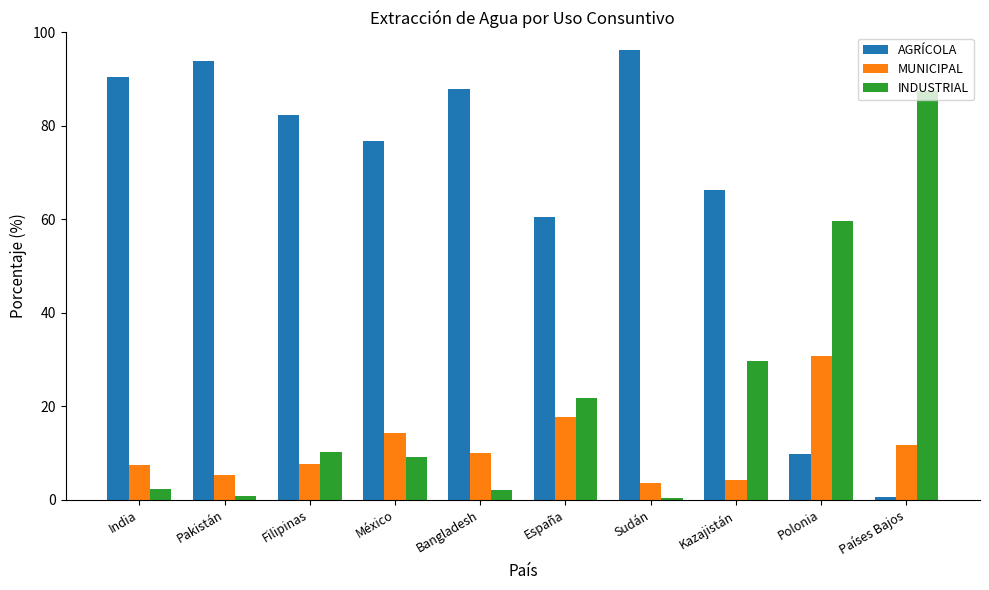

Is the value of AGRÍCOLA at Bangladesh greater than the value of INDUSTRIAL at Bangladesh?

Yes